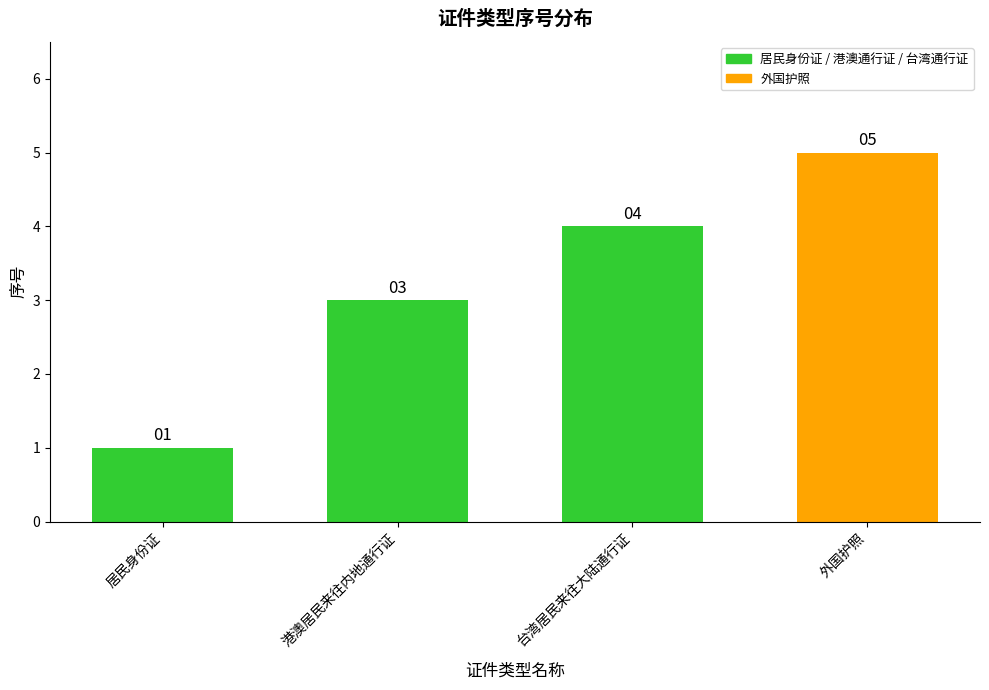

How many data points are less than 4?

2